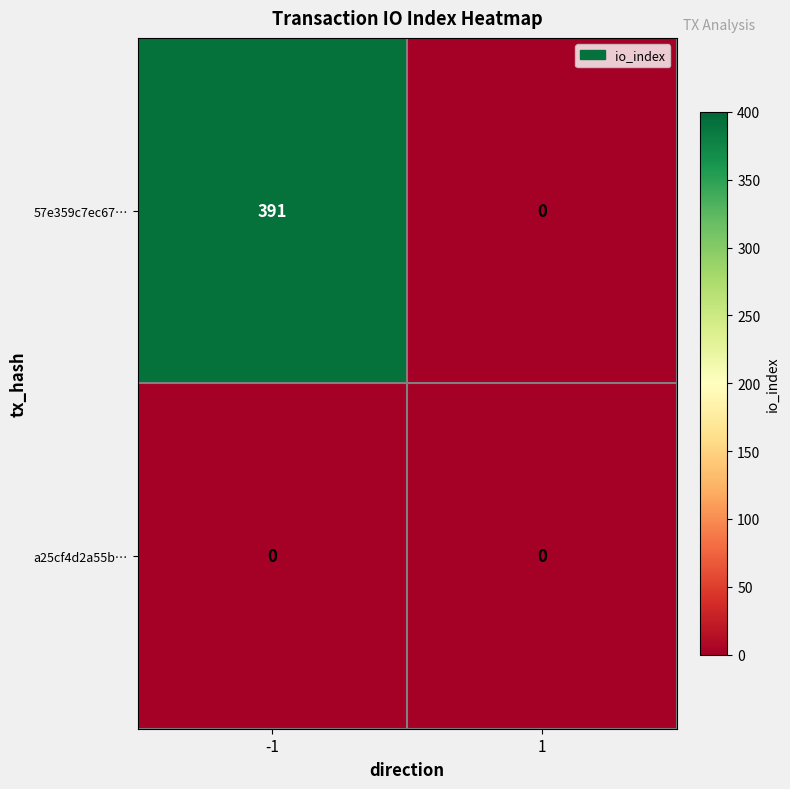

The value of 57e359c7ec67… at 1 is 0. True or false?

True